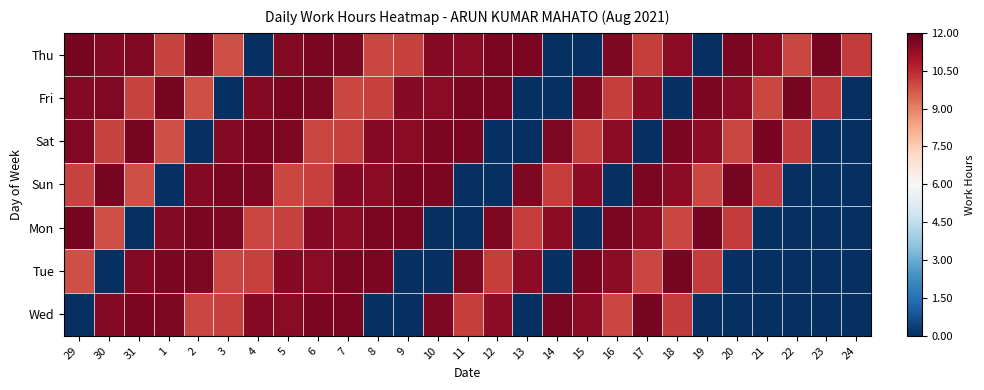

What is the minimum value shown in the chart?

-1.0